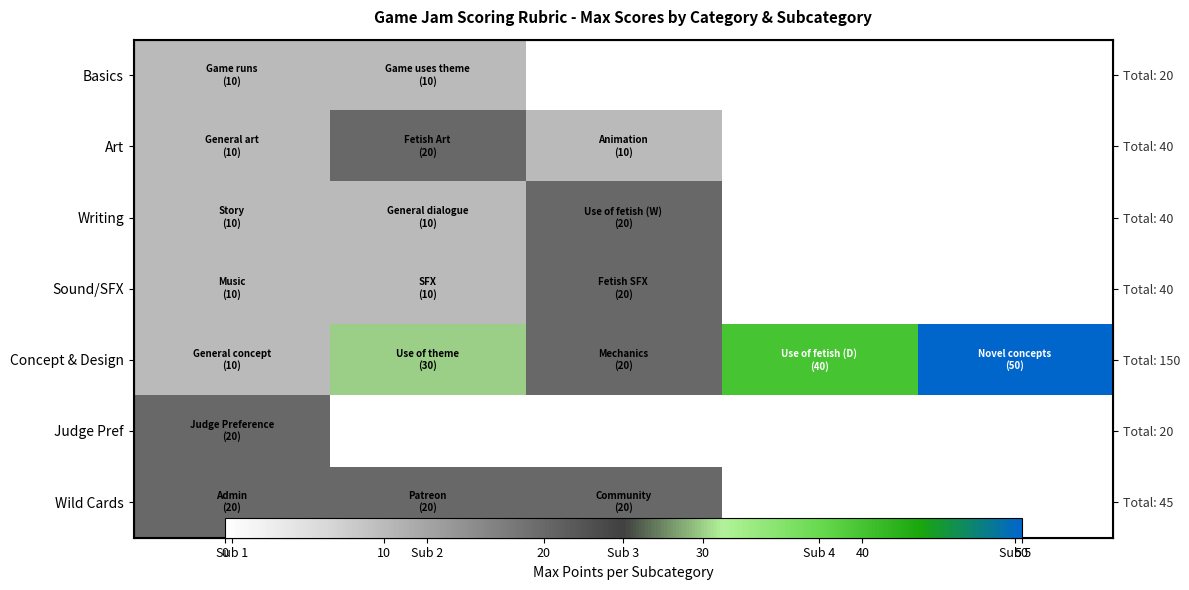

What is the spread (max minus min) of values at Sub 2?

20.0